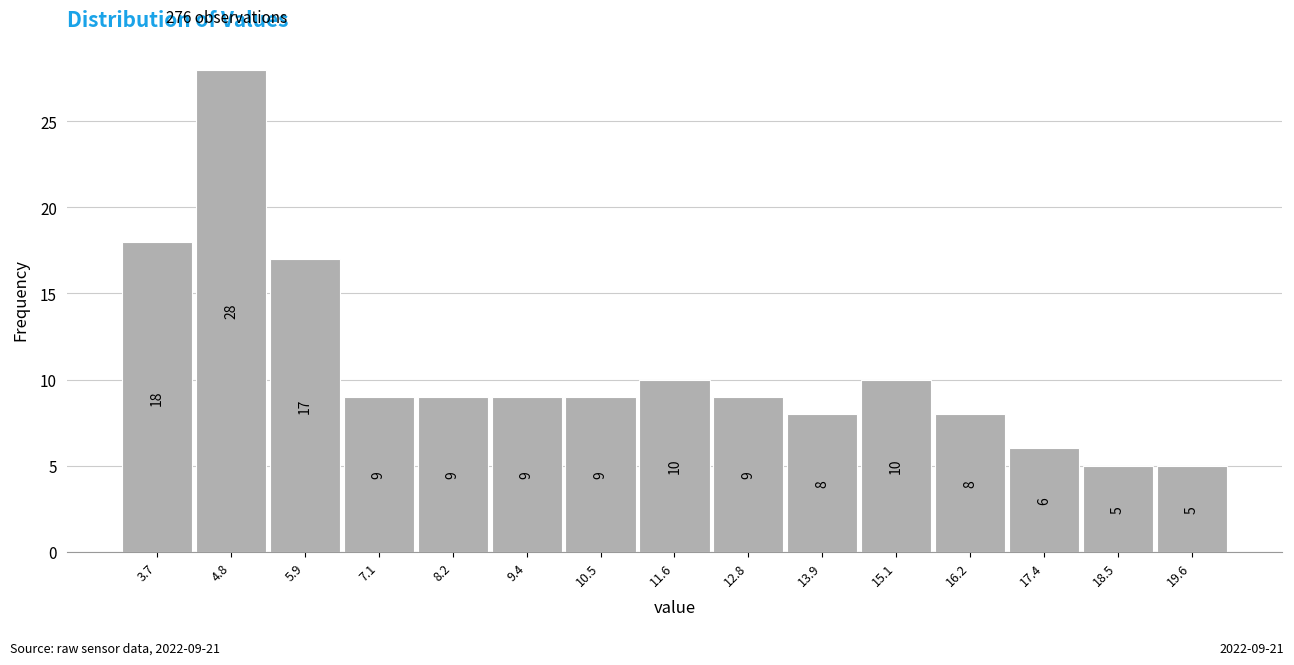

Over which range of the x-axis is the bar tallest?

4.24 to 5.38